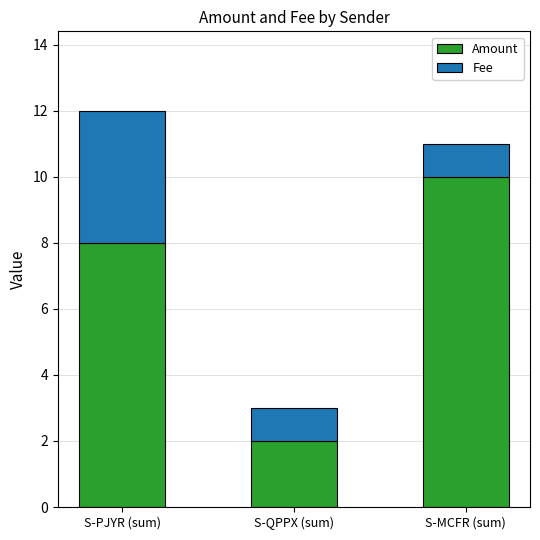

What is the maximum value for Amount?

10